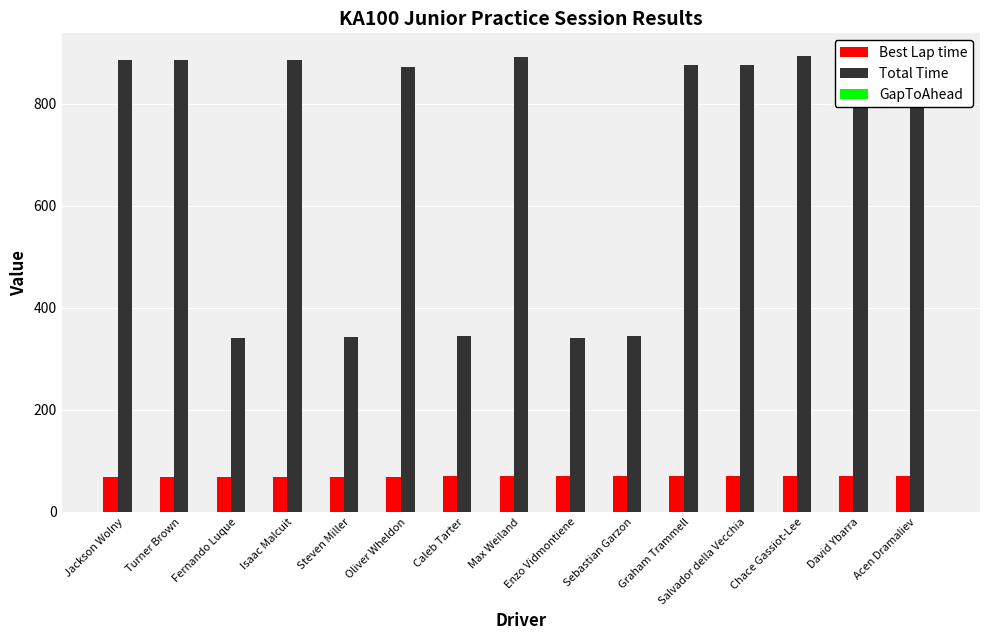

The value of Total Time at Graham Trammell is 876.6. True or false?

True